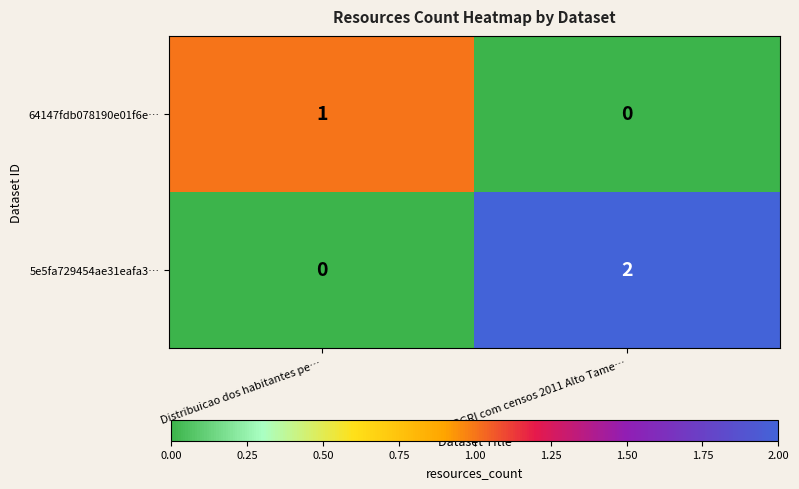

Reading left to right, list all the values displayed in this chart.

64147fdb078190e01f6e…: 1	0
5e5fa729454ae31eafa3…: 0	2